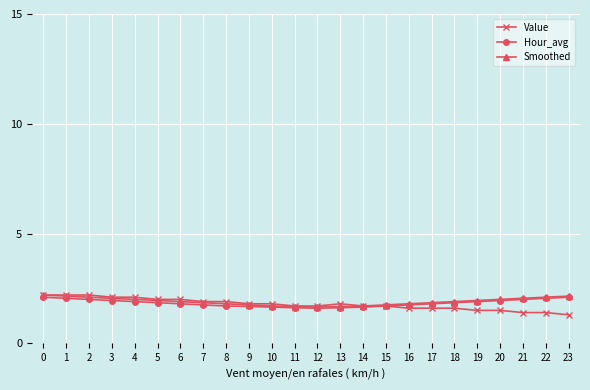

What is the value of the Smoothed point at the 12th from the left?

1.7